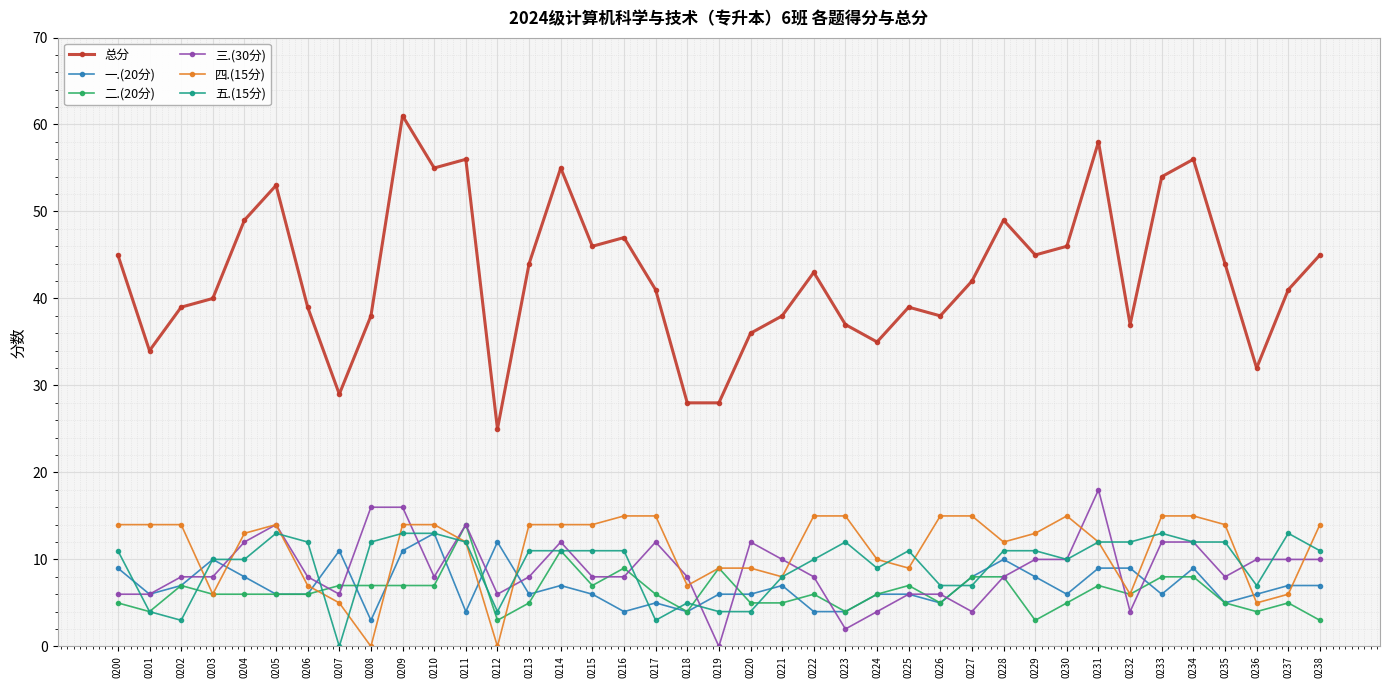

Which category has the lowest value in the 五.(15分) series?

0207